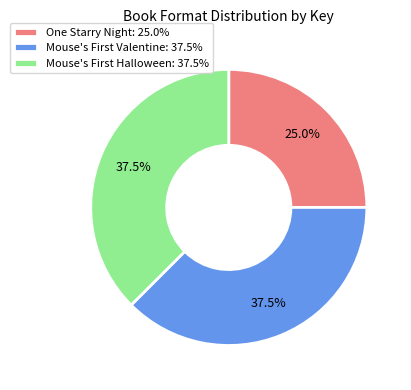

Which category has the smallest portion of the pie?

One Starry Night: 25.0%